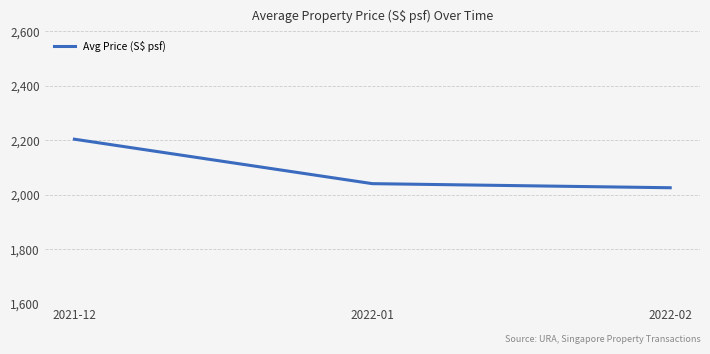

Rank the categories by value from lowest to highest.

2022-02, 2022-01, 2021-12